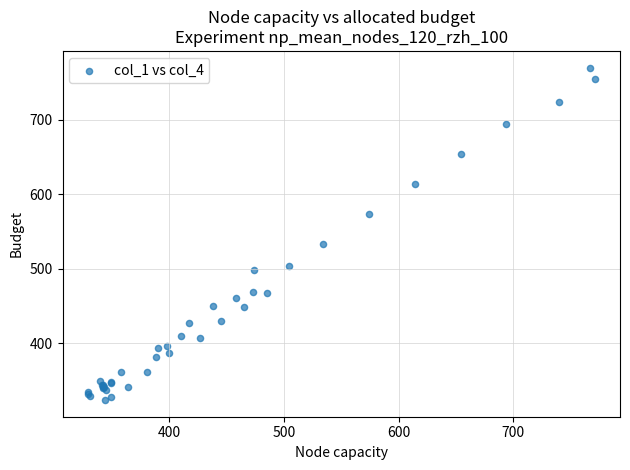

What Y value in the scatter plot is closest to 547?

534